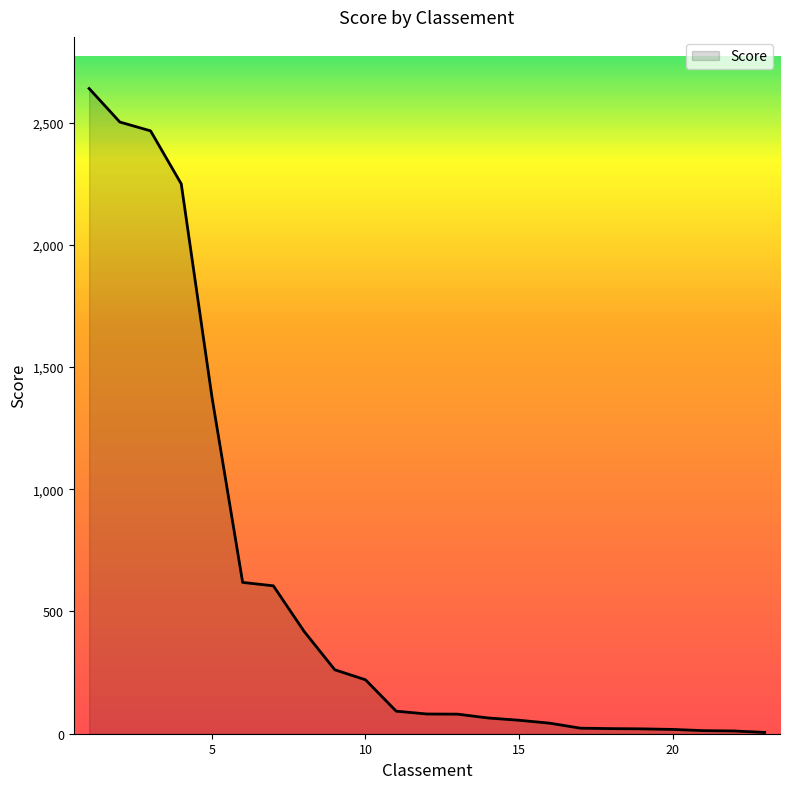

What is the maximum value shown in the chart?

2639.3